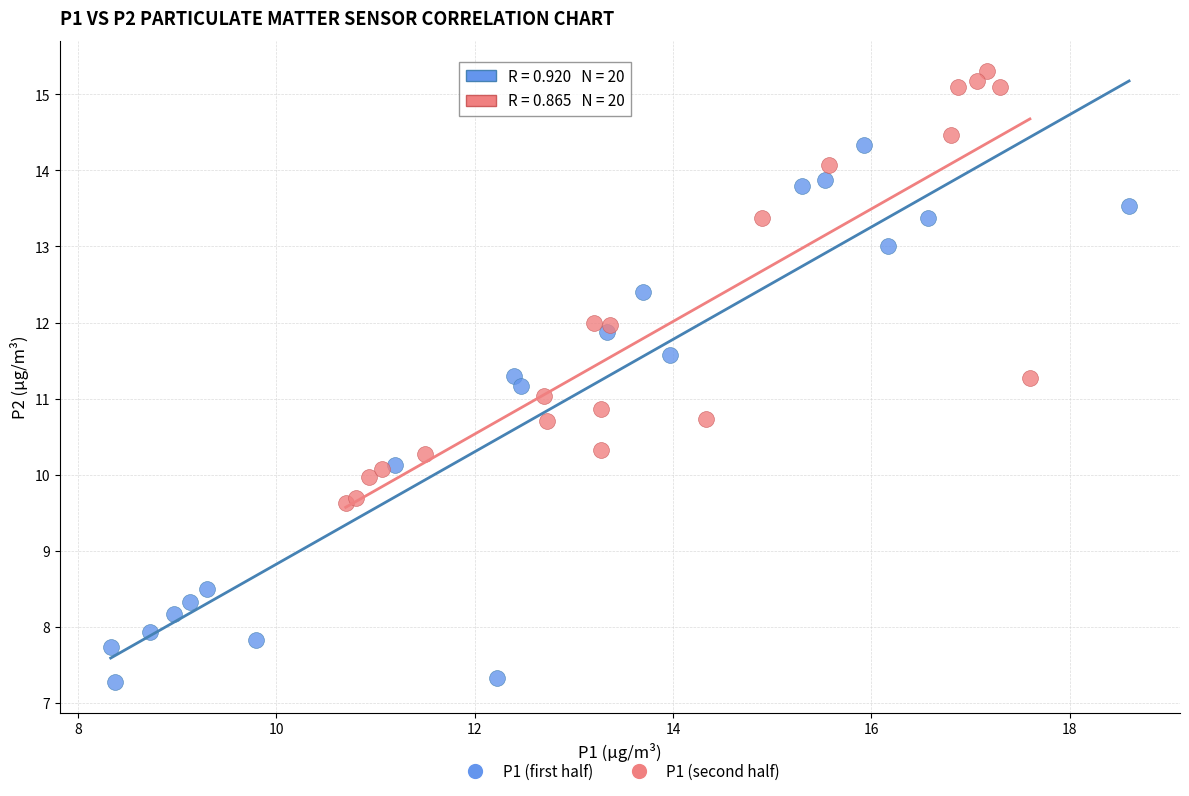

Which series has the largest Y range (max minus min)?

P1 (first half)